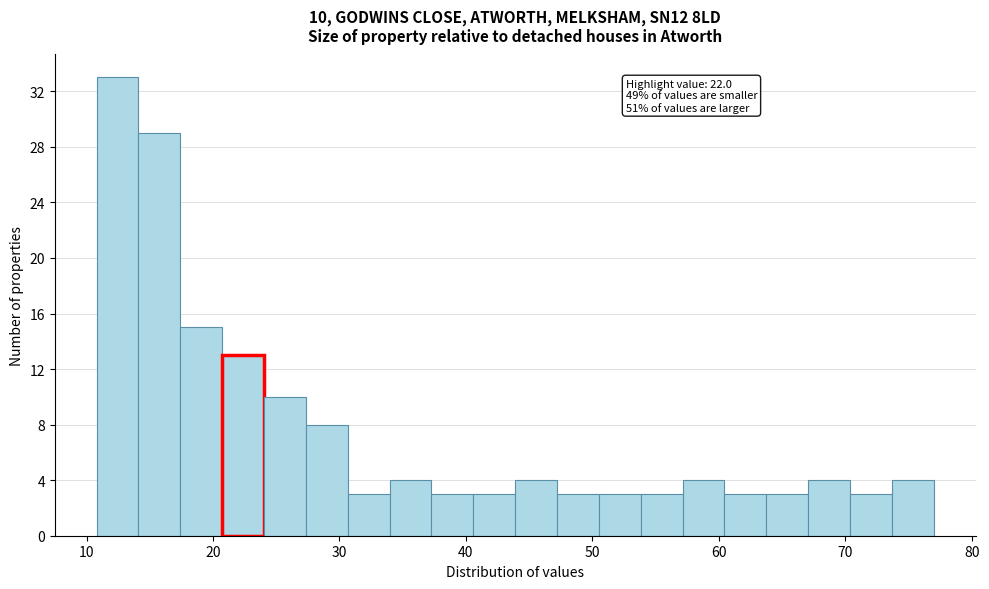

Read against the x-axis, roughly where is the centre of the tallest bar?

12